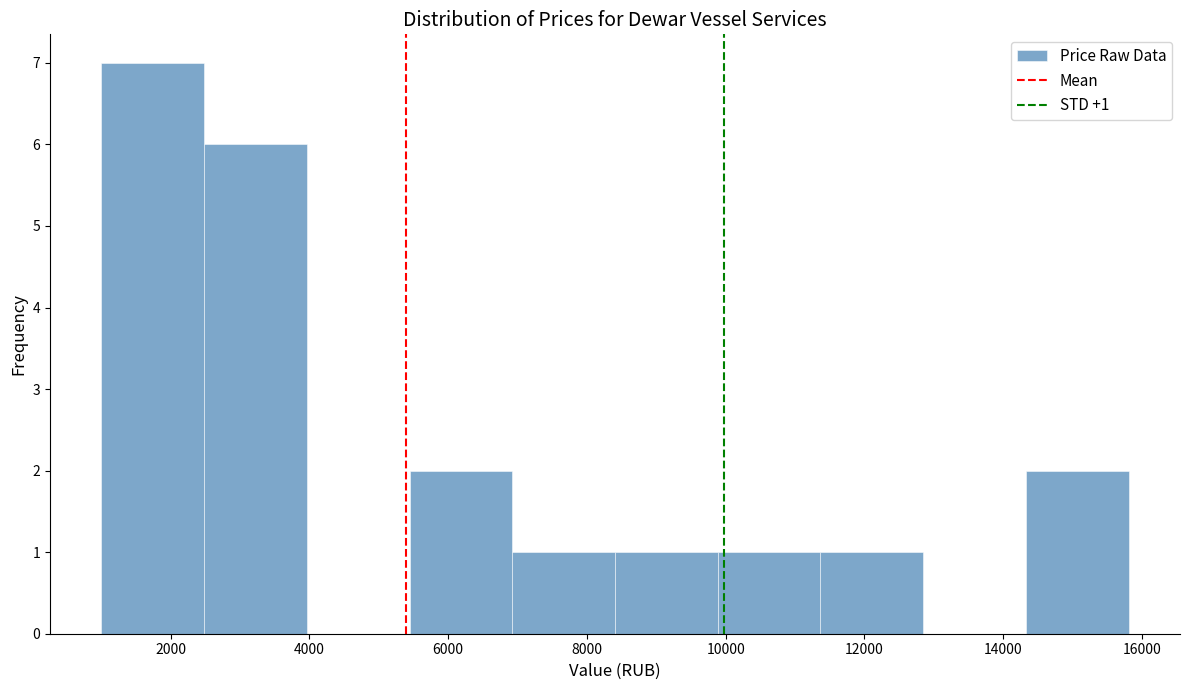

Over which range of the x-axis is the bar tallest?

1000 to 2400